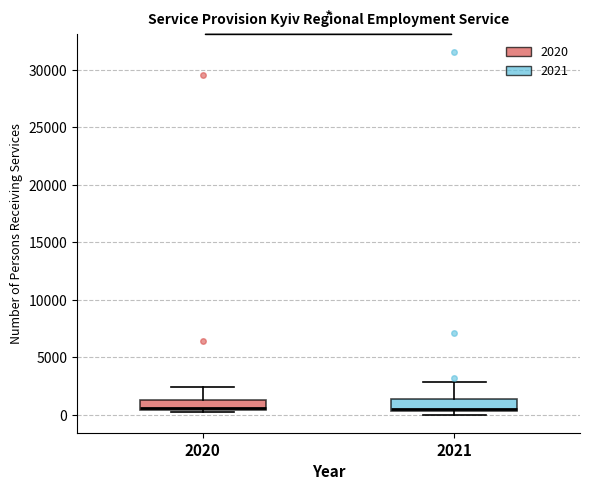

Reading left to right, read every box against the y-axis: the position of its median line, the range the box covers, and the ends of its whiskers. The values are not printed on the chart, so give them approximately, as read against the axis.

2020: median 500 (just above the box's lower edge), box 500 to 1500, whiskers 500 to 2500
2021: median 500, box 500 to 1500, whiskers 0 to 3000